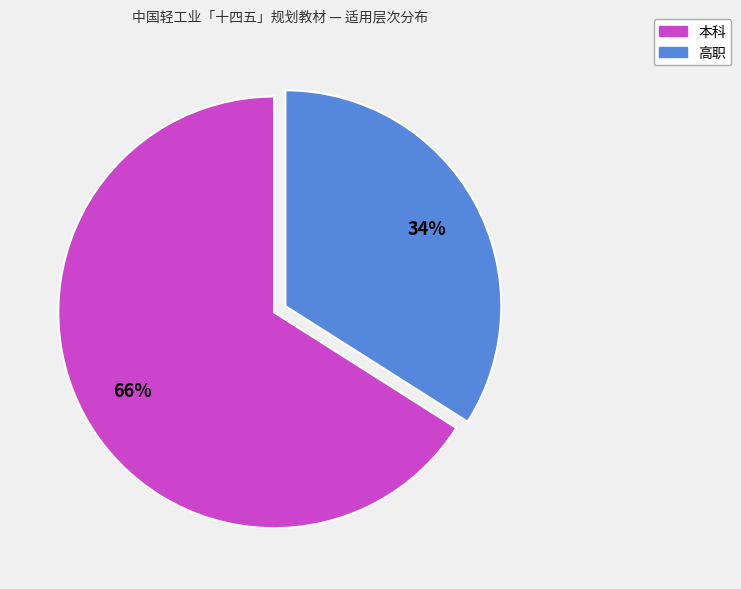

Do 高职 and 本科 together represent more than half of the pie?

Yes